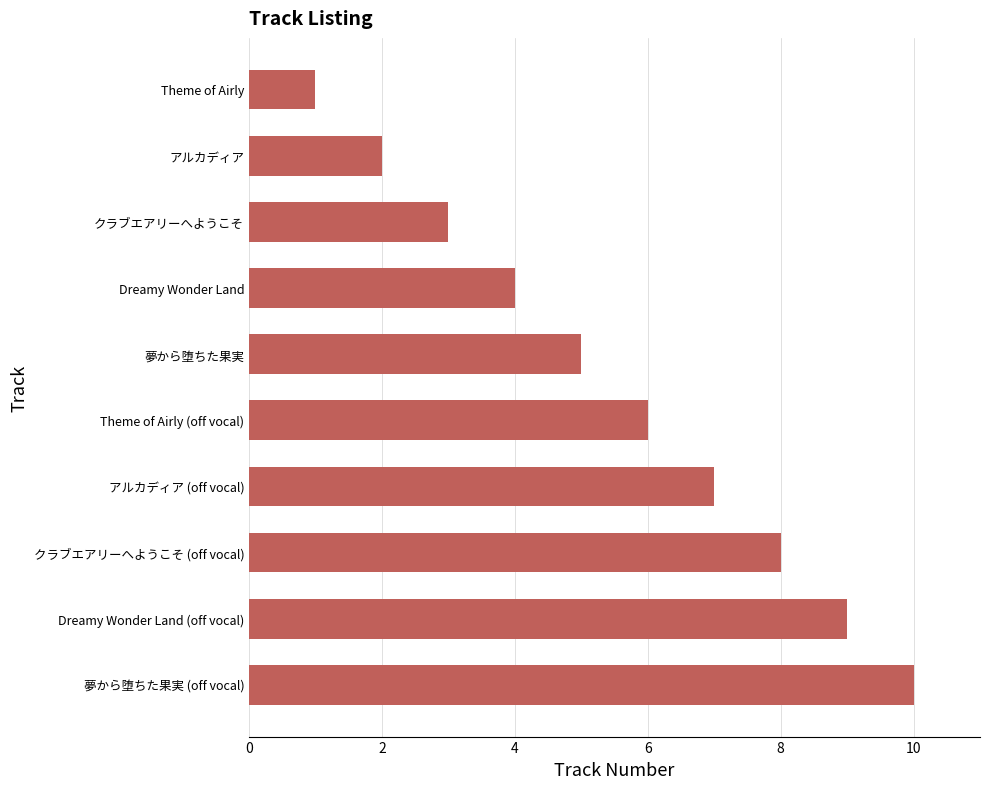

What is the sum of all values?

55